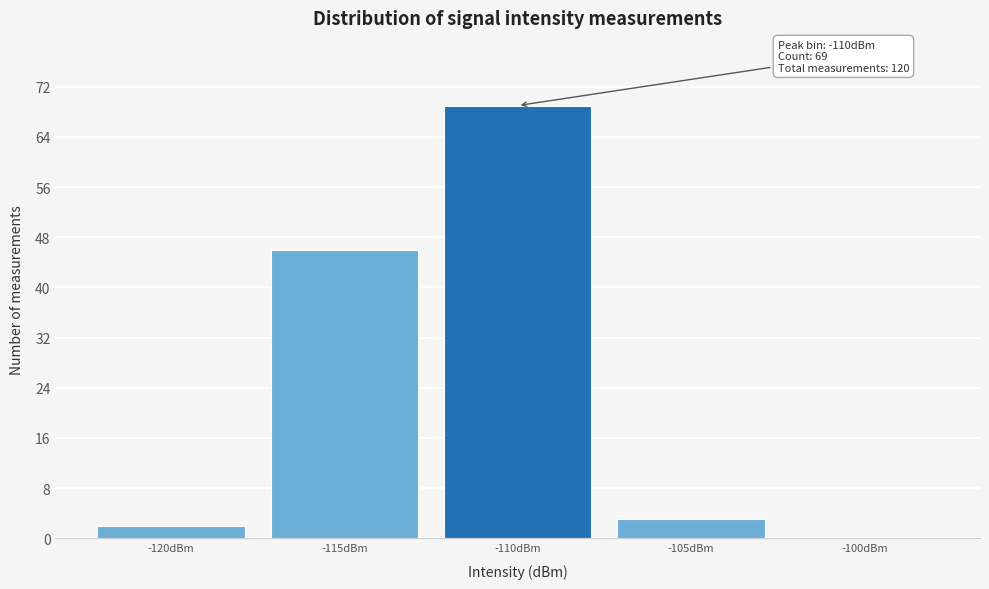

Reading right to left, what are all the values shown in this chart?

-100dBm=0	-105dBm=3	-110dBm=69	-115dBm=46	-120dBm=2